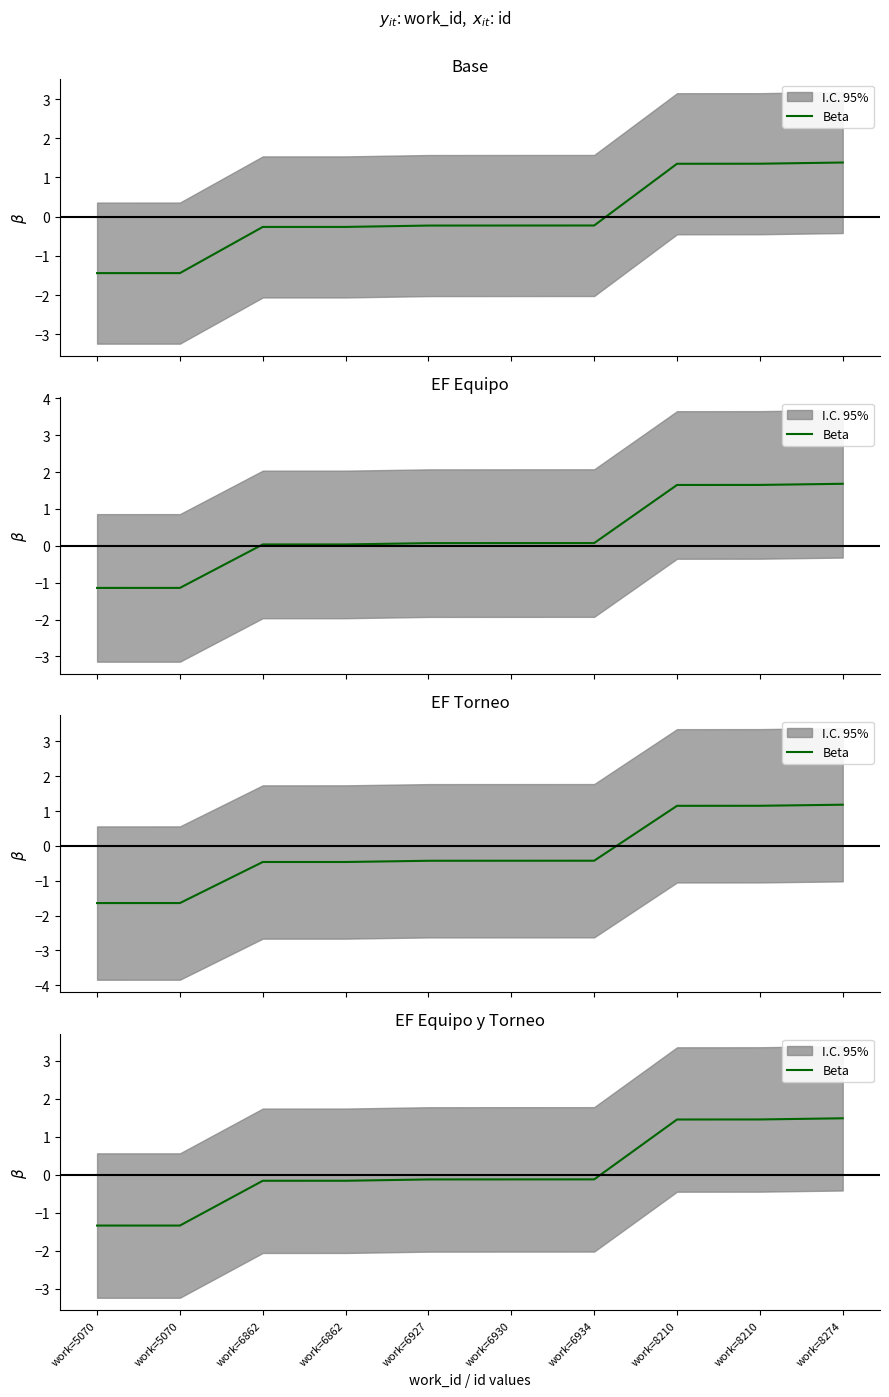

How many positive values are there?

3